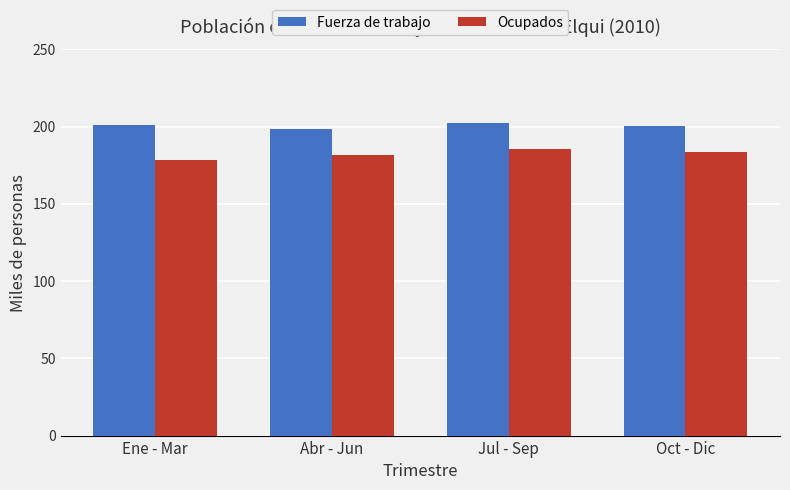

How many bars are there in total?

8